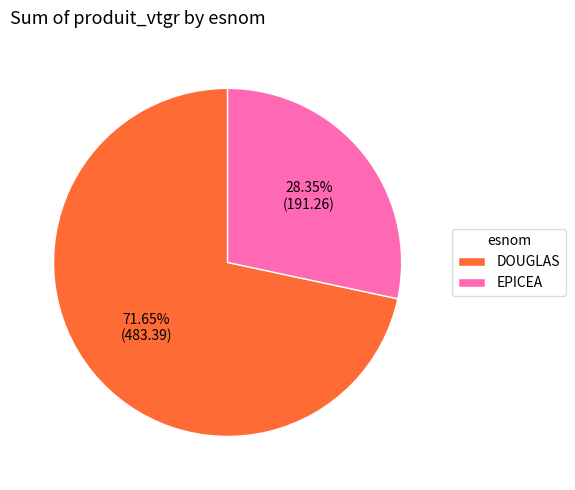

Rank the categories by value from highest to lowest.

DOUGLAS, EPICEA